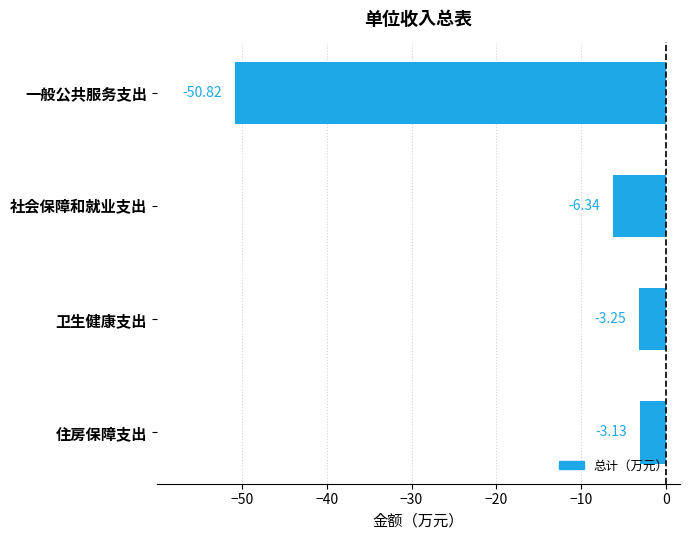

Which has a higher value, 一般公共服务支出 or 社会保障和就业支出?

社会保障和就业支出